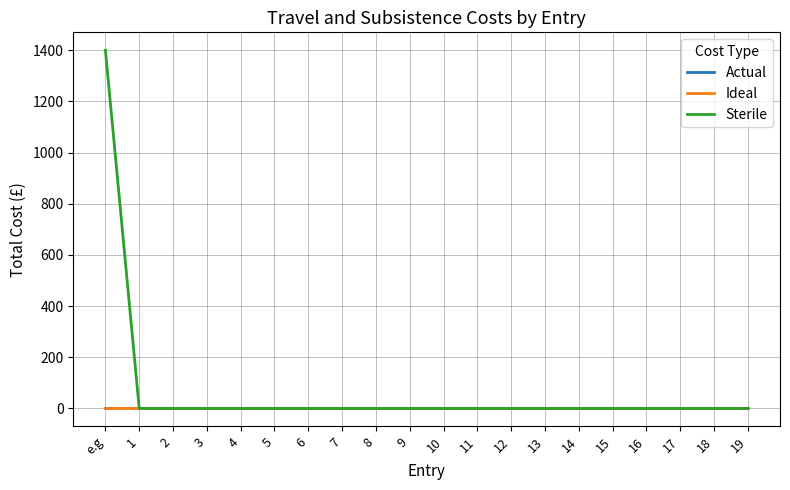

At which category is the sum across all series the highest?

e.g